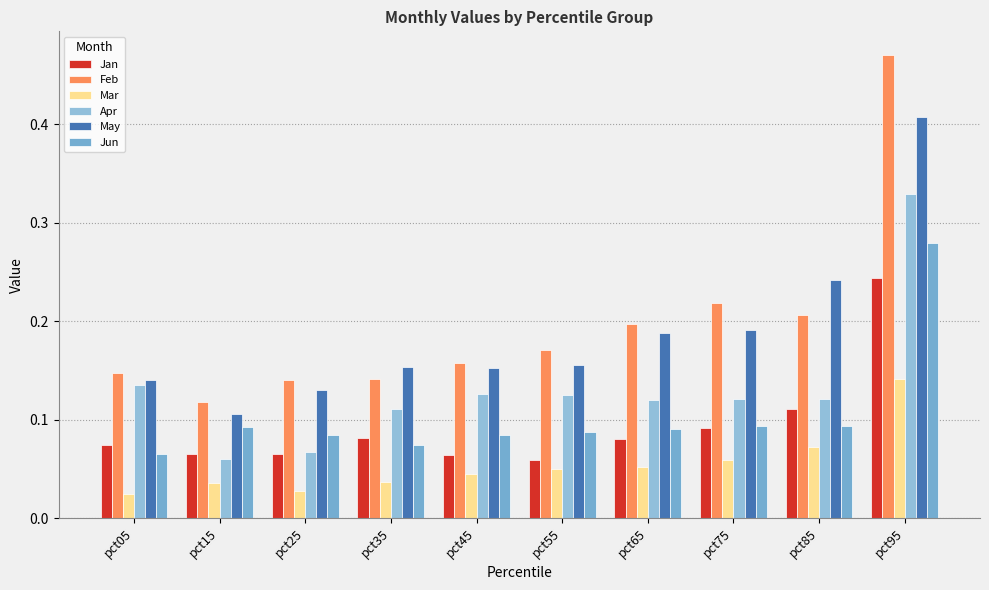

The Feb series shows 0.0 at pct15. True or false?

False